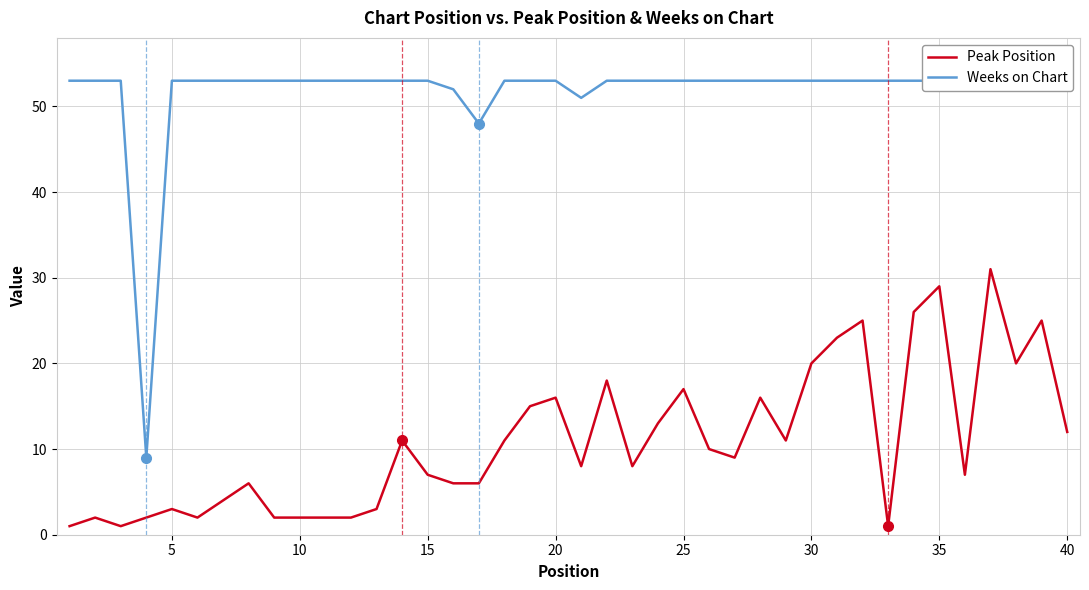

List the series in order of their peak value, lowest first.

Peak Position, Weeks on Chart